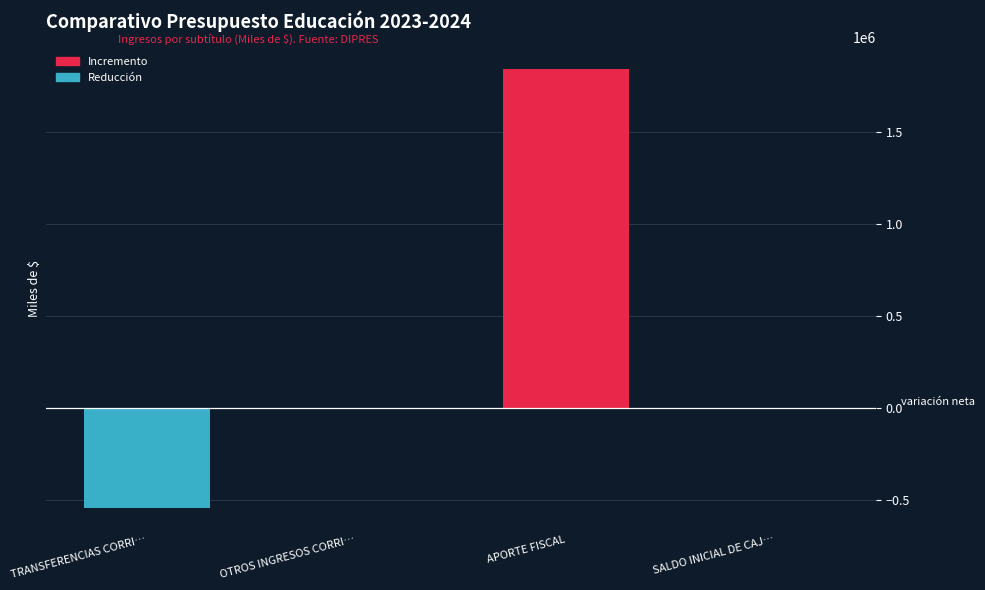

Are the bars horizontal?

No